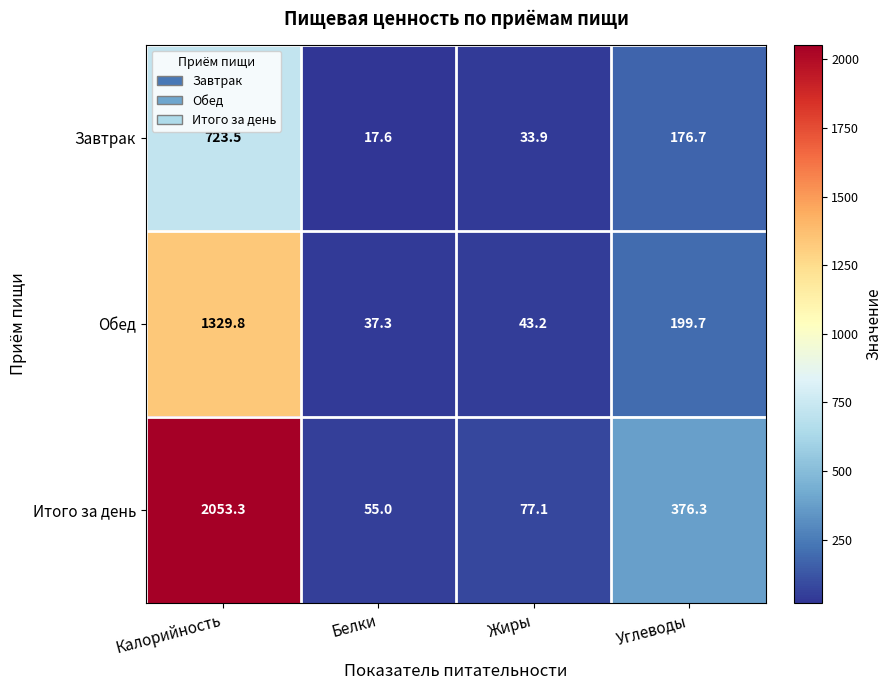

The value of Обед at Жиры is 28.4. True or false?

False